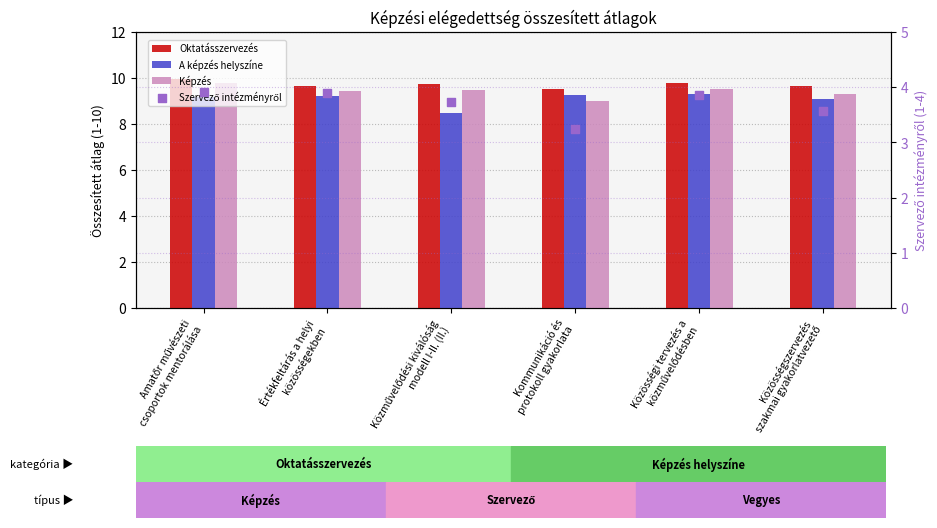

What are all the series names shown in the legend?

Oktatásszervezés, A képzés helyszíne, Képzés, Szervező intézményről